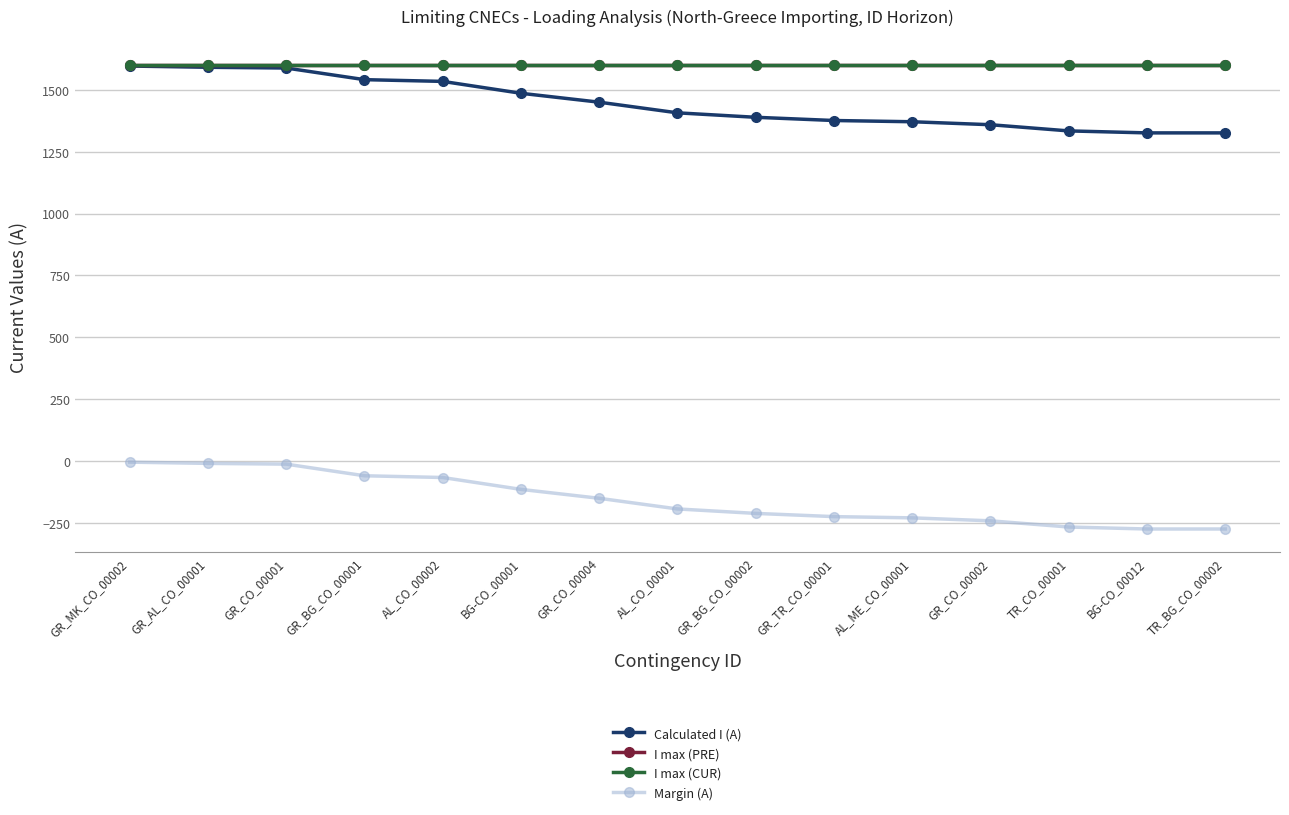

What is the total value across all series at GR_CO_00001?

4776